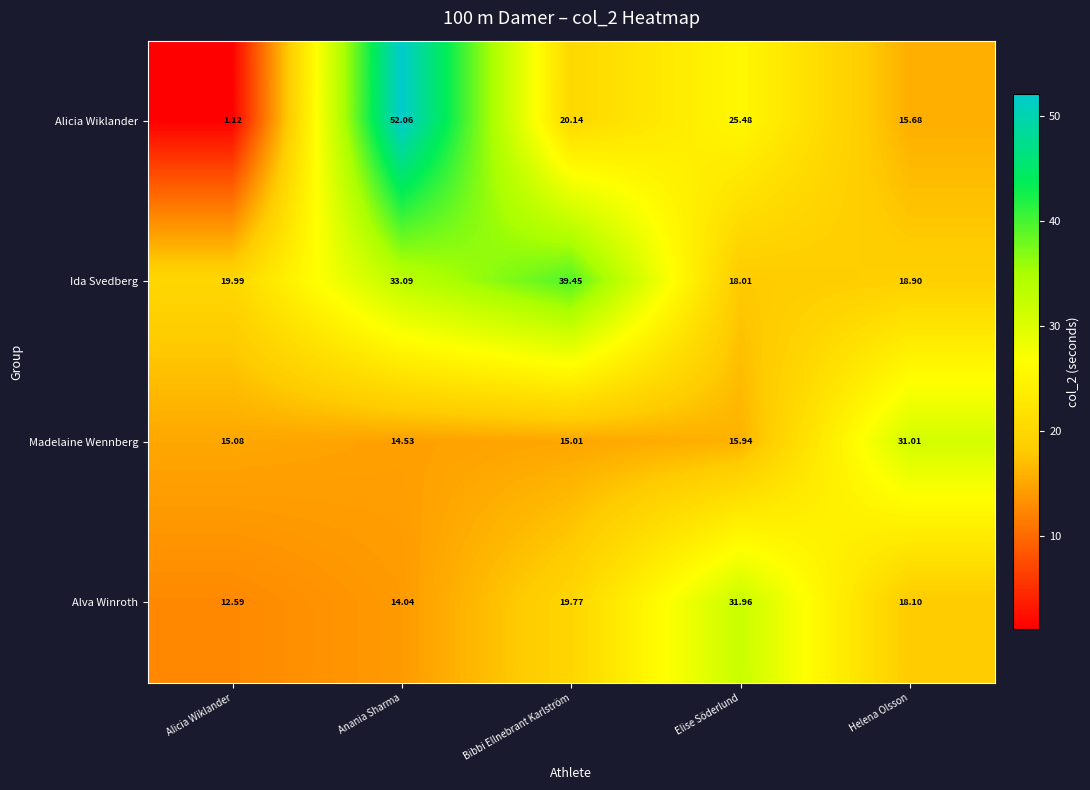

Rank the series at Alicia Wiklander from highest to lowest value.

Ida Svedberg, Madelaine Wennberg, Alva Winroth, Alicia Wiklander